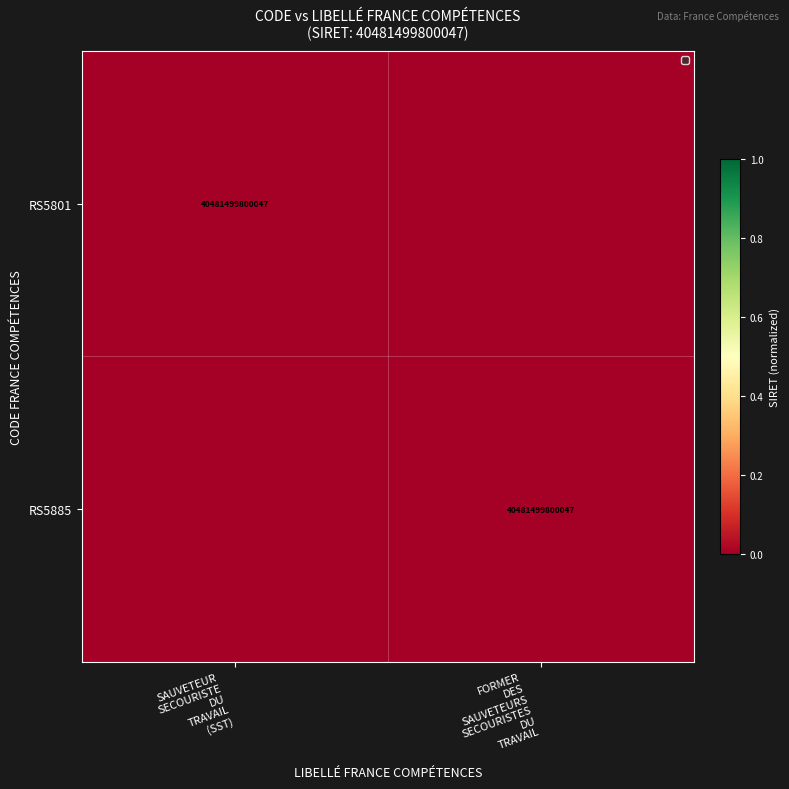

List the labels in order of RS5801 value, largest first.

SAUVETEUR SECOURISTE DU TRAVAIL (SST), FORMER DES SAUVETEURS SECOURISTES DU TRAVAIL